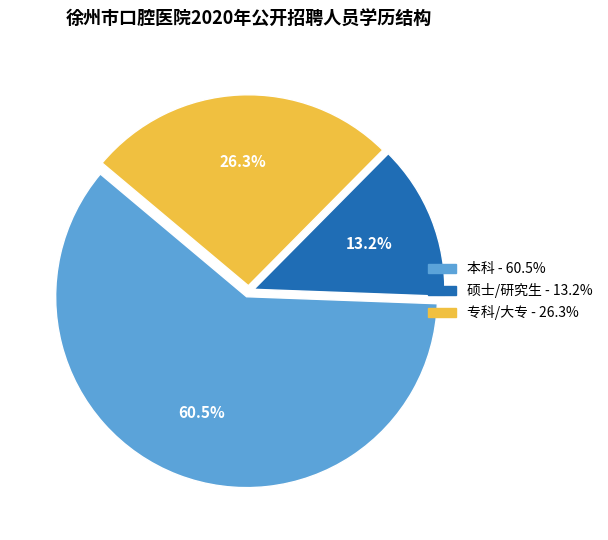

How many segments does this pie chart have?

3